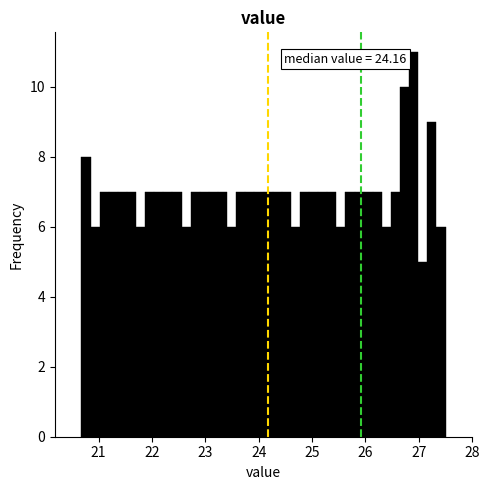

Around what value on the x-axis is the tallest bar? Give the approximate position of its centre, as read against the axis.

26.9